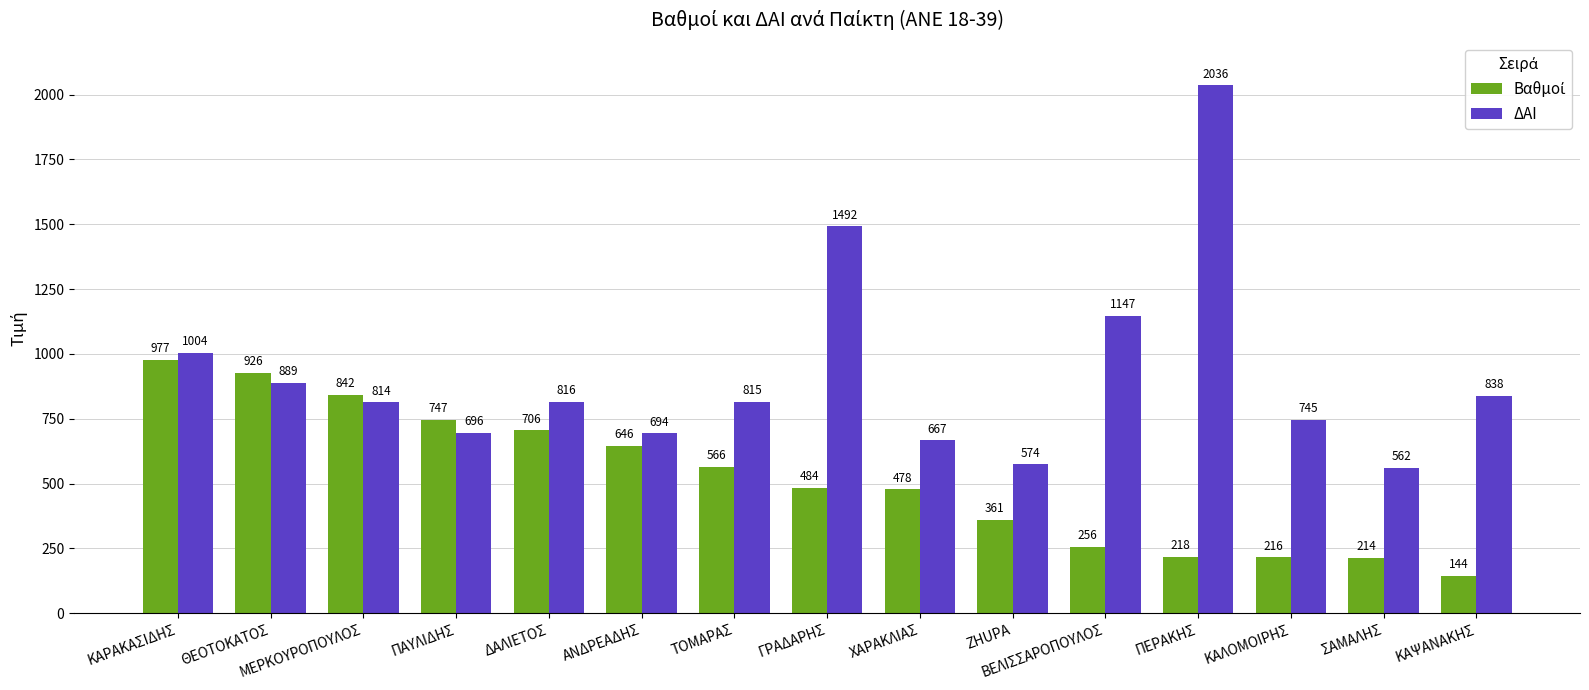

Does the chart contain stacked bars?

No